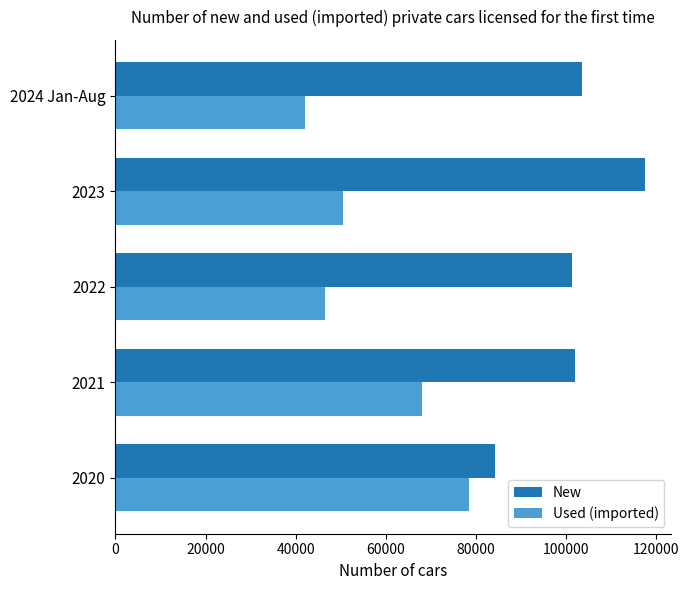

Is the value of New at 2022 greater than the value of Used (imported) at 2020?

Yes